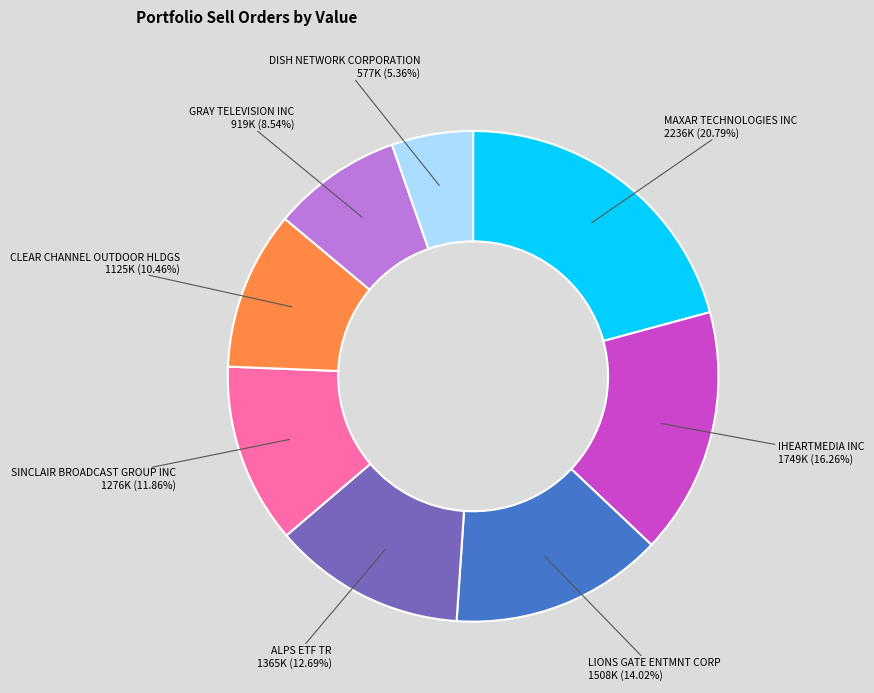

Is there any slice that represents more than half of the pie?

No